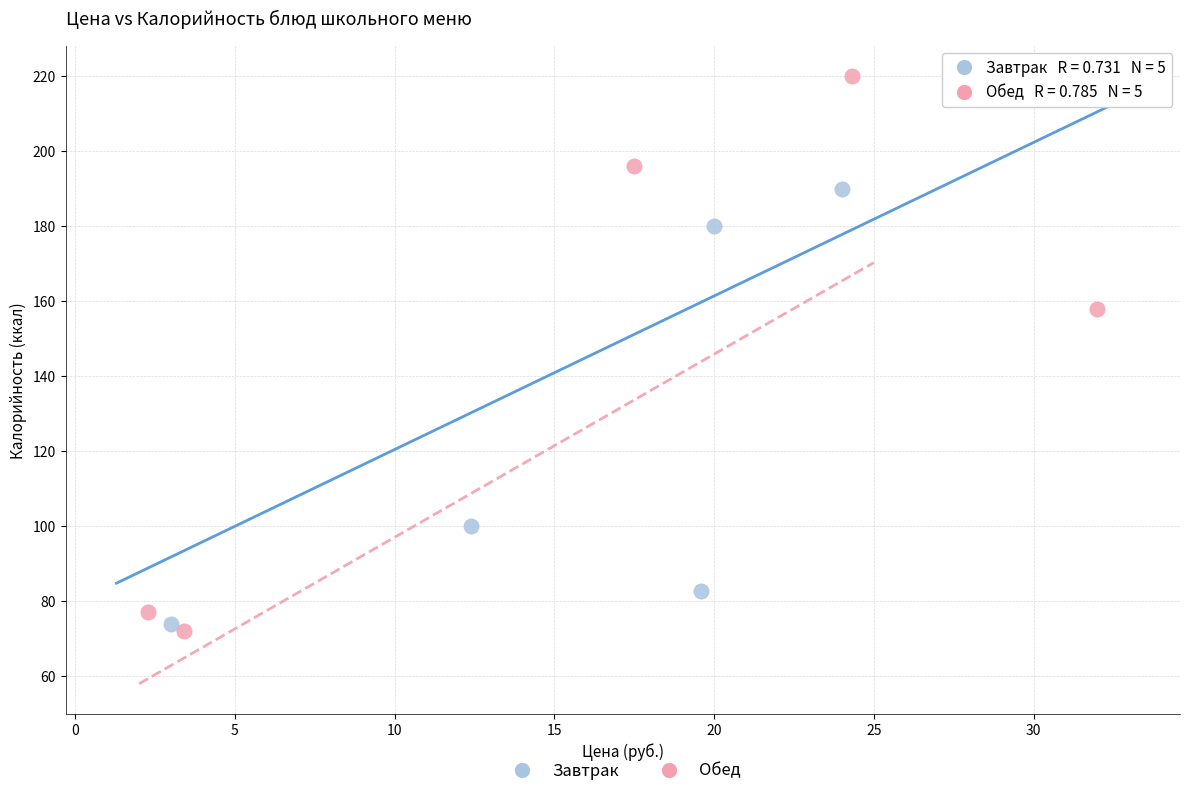

Which series has the largest Y range (max minus min)?

Обед